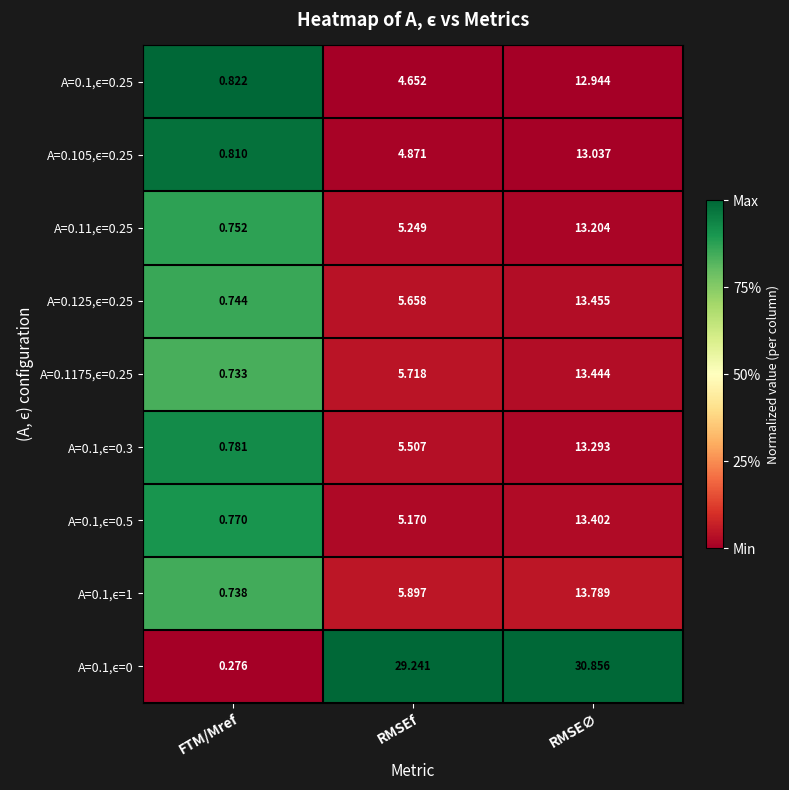

At how many categories does at least one series exceed 0?

3